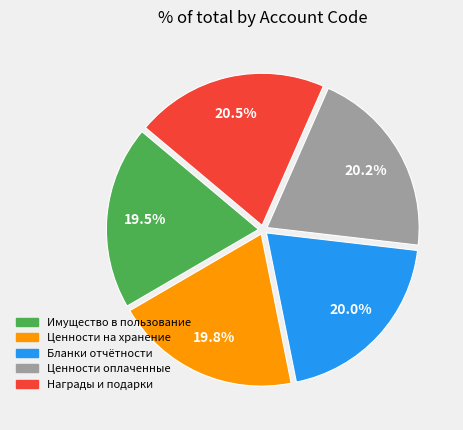

Is the sum of Ценности на хранение and Бланки отчётности greater than half?

No